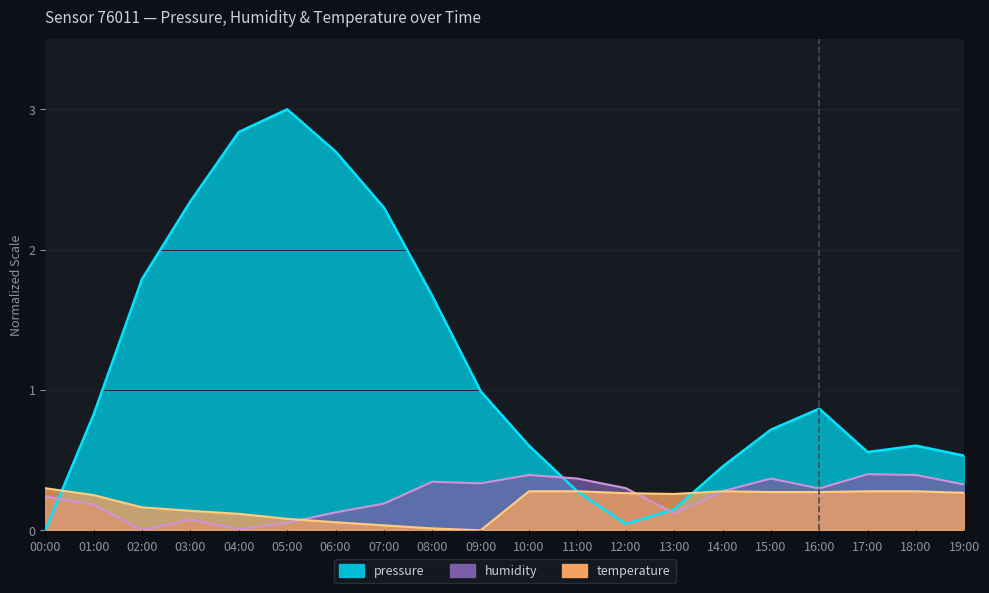

Rank the categories by temperature value from highest to lowest.

00:00, 10:00, 11:00, 14:00, 17:00, 18:00, 15:00, 16:00, 19:00, 12:00, 13:00, 01:00, 02:00, 03:00, 04:00, 05:00, 06:00, 07:00, 08:00, 09:00